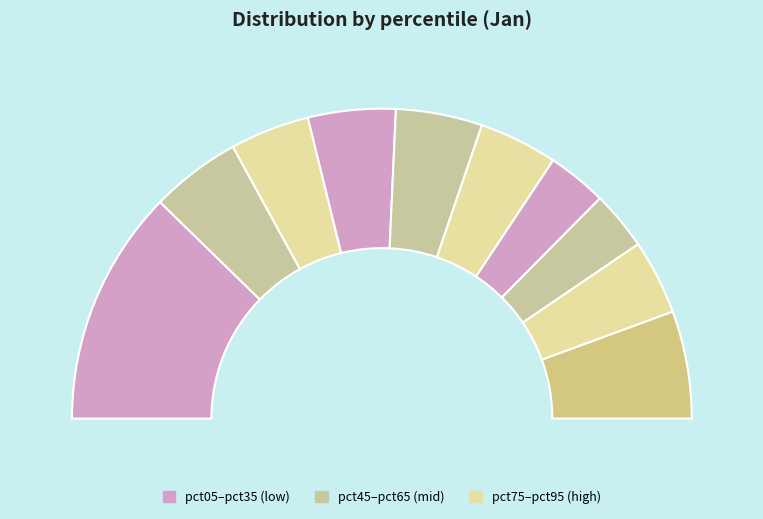

Is there any slice that represents more than half of the pie?

No